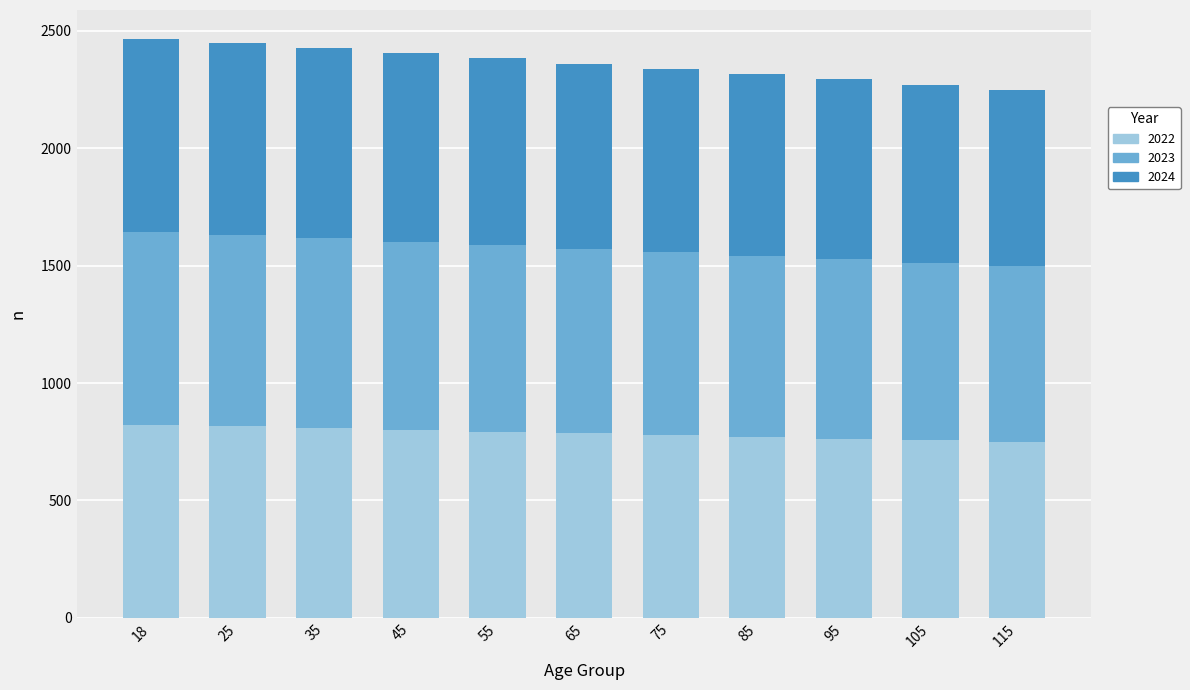

What is the minimum value for 2022?

748.9